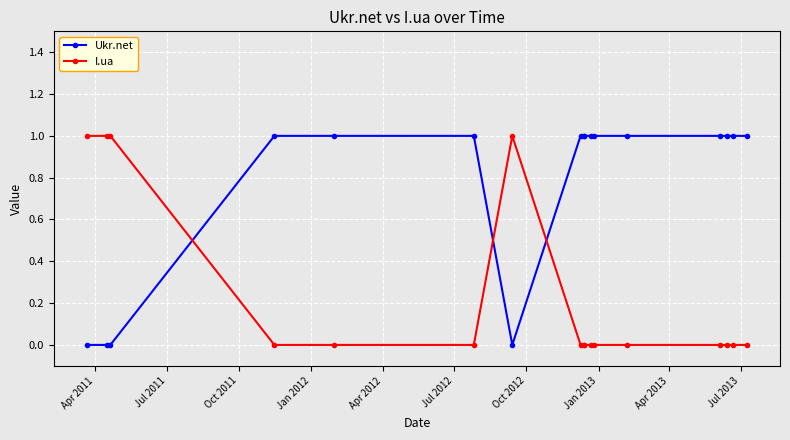

Rank the series by their average value, from lowest to highest.

I.ua, Ukr.net